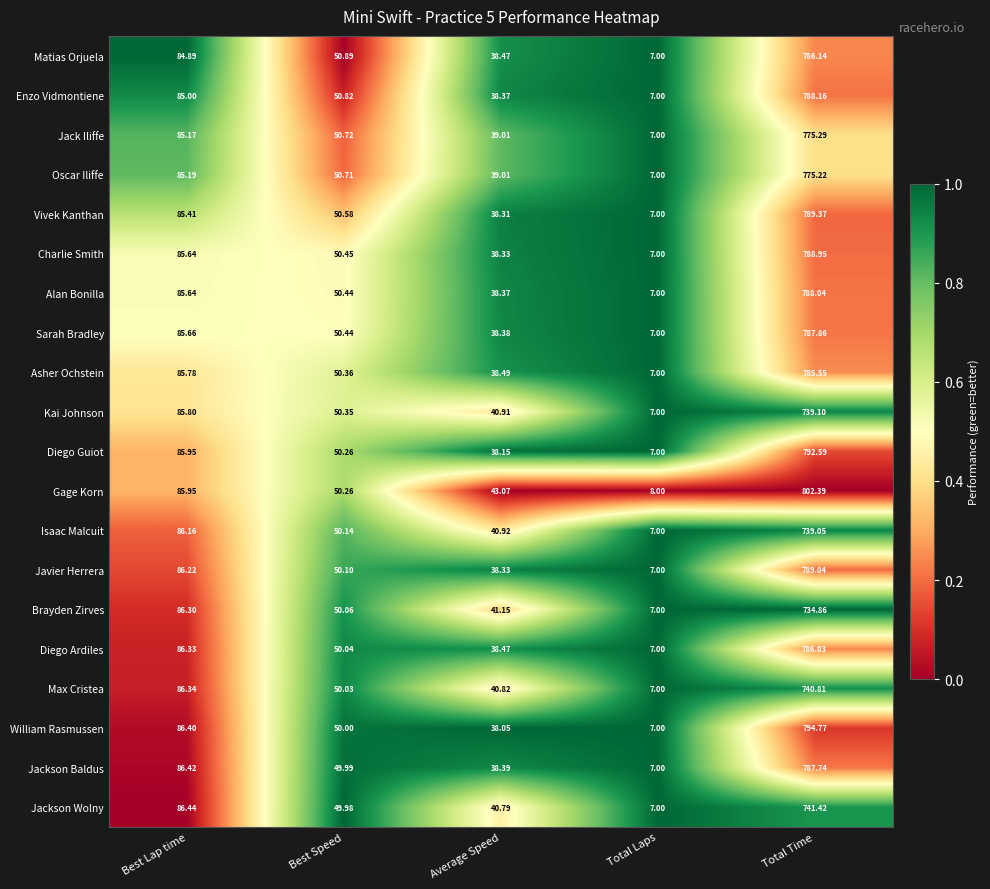

List the labels in order of Javier Herrera value, smallest first.

Total Laps, Average Speed, Best Speed, Best Lap time, Total Time